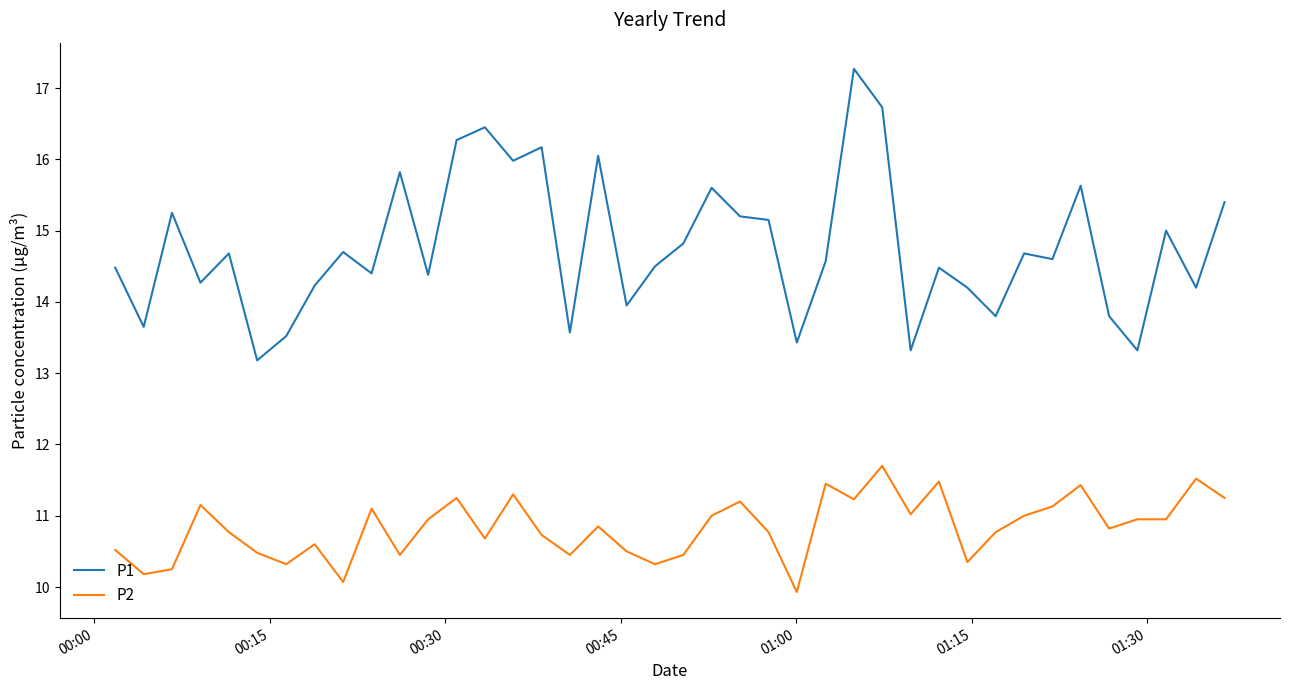

Which series has the widest spread of values?

P1